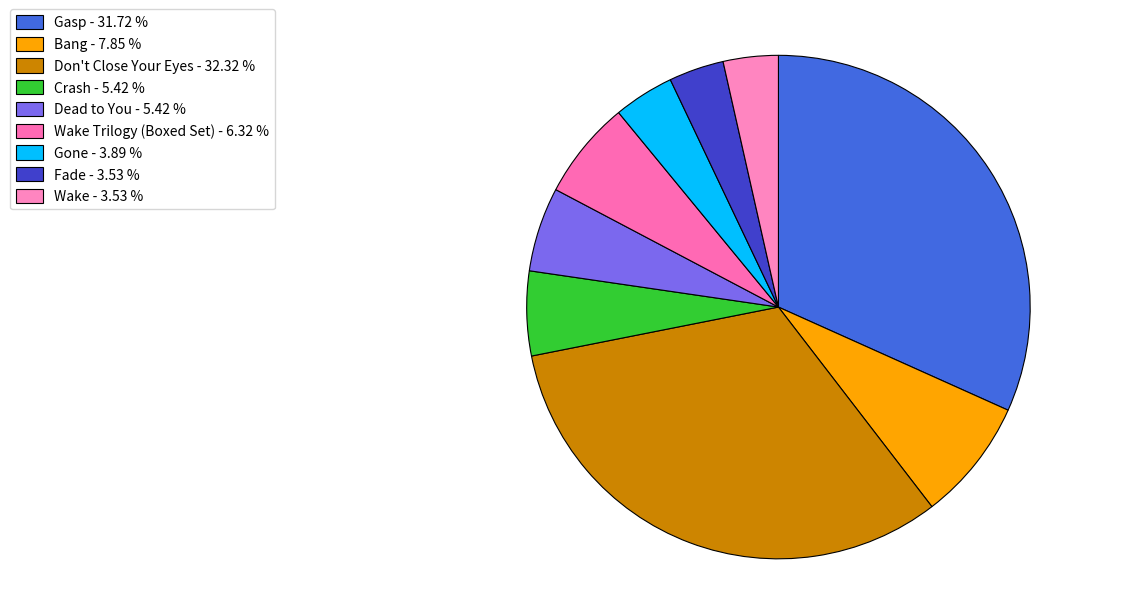

Rank the categories by value from lowest to highest.

Wake, Fade, Gone, Dead to You, Crash, Wake Trilogy (Boxed Set), Bang, Gasp, Don't Close Your Eyes